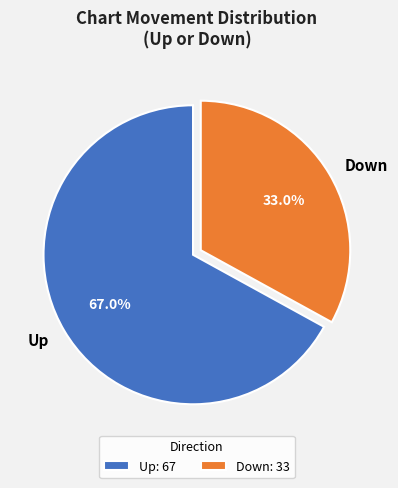

What portion of the pie excludes Up?

33.0%